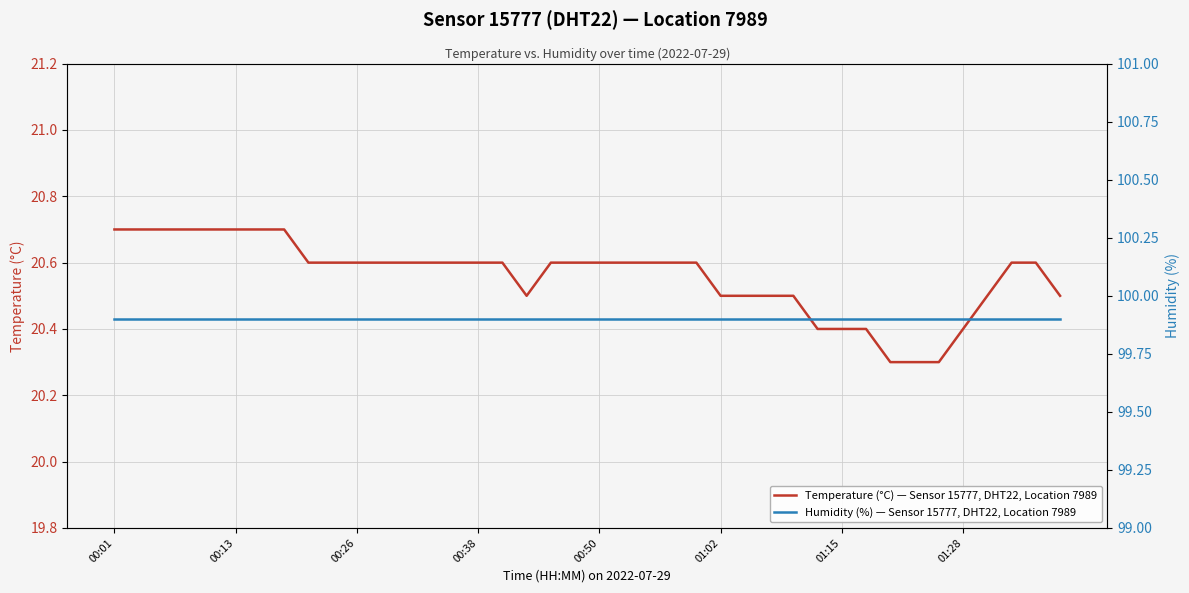

What is the value of the Humidity (%) — Sensor 15777, DHT22, Location 7989 point at the 31st from the left?

99.9